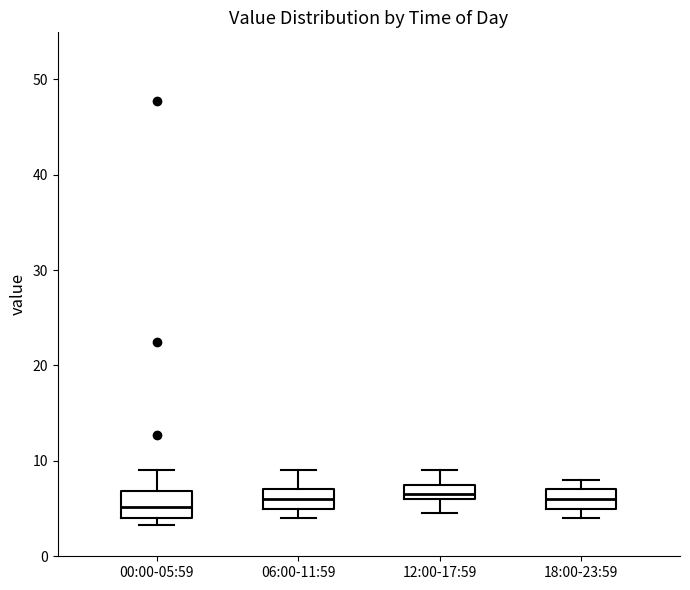

Reading left to right, read every box against the y-axis: the position of its median line, the range the box covers, and the ends of its whiskers. The values are not printed on the chart, so give them approximately, as read against the axis.

00:00-05:59: median 5, box 4 to 7, whiskers 3 to 9
06:00-11:59: median 6, box 5 to 7, whiskers 4 to 9
12:00-17:59: median 7, box 6 to 8, whiskers 5 to 9
18:00-23:59: median 6, box 5 to 7, whiskers 4 to 8